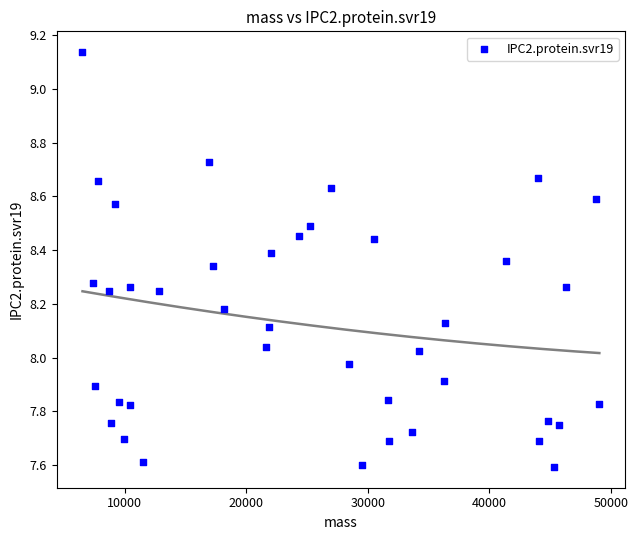

What is the range of Y values (max minus min)?

1.5